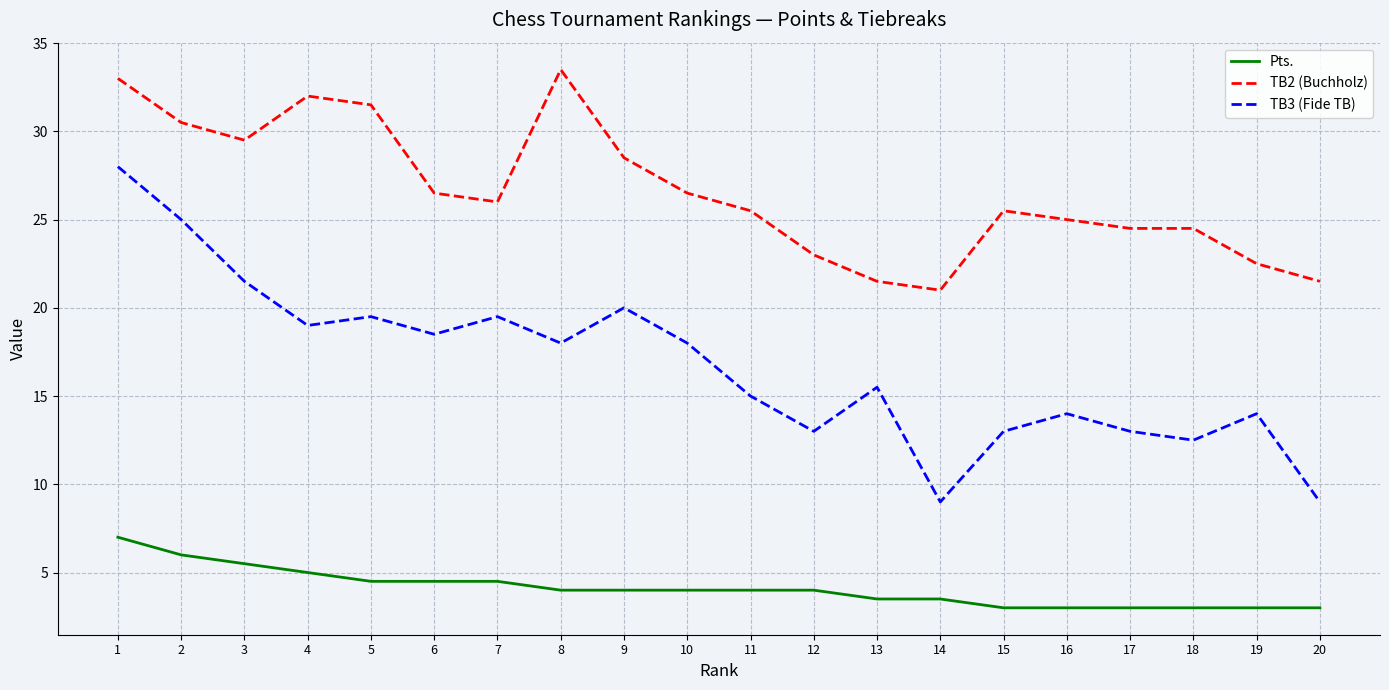

What are all the series names shown in the legend?

Pts., TB2 (Buchholz), TB3 (Fide TB)